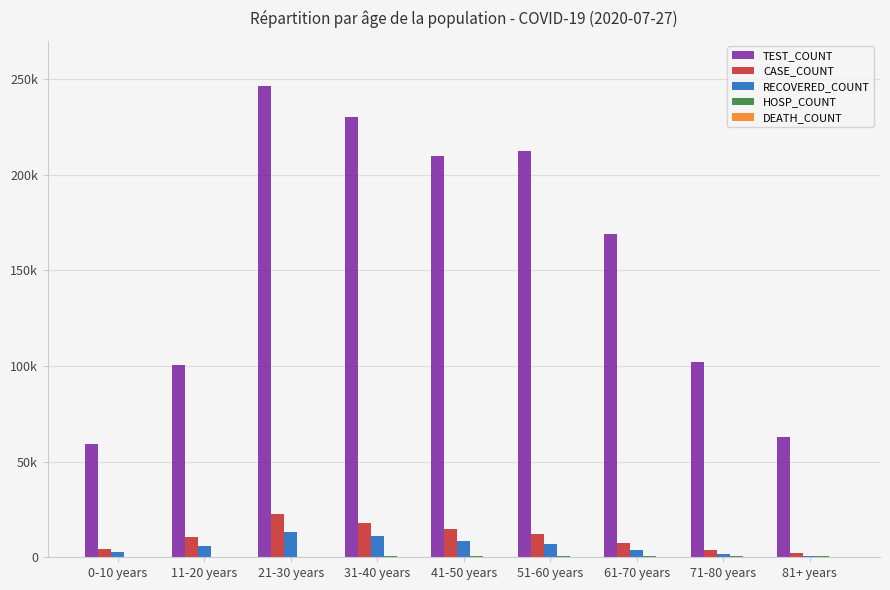

Rank the series at 0-10 years from lowest to highest value.

DEATH_COUNT, HOSP_COUNT, RECOVERED_COUNT, CASE_COUNT, TEST_COUNT